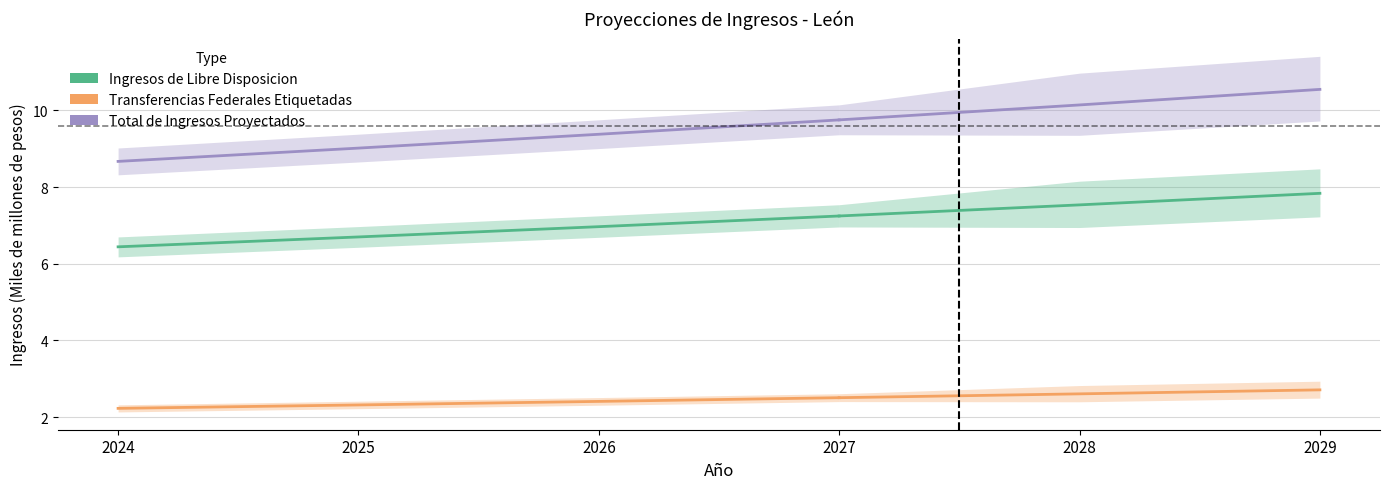

True or false: Transferencias Federales Etiquetadas and Total de Ingresos Proyectados intersect in this chart.

False